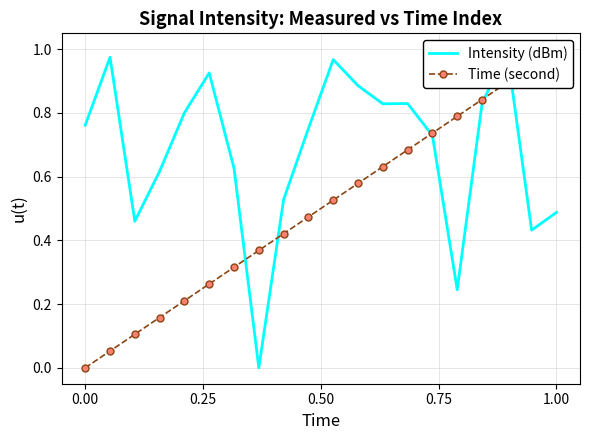

Does the chart have visible grid lines?

Yes